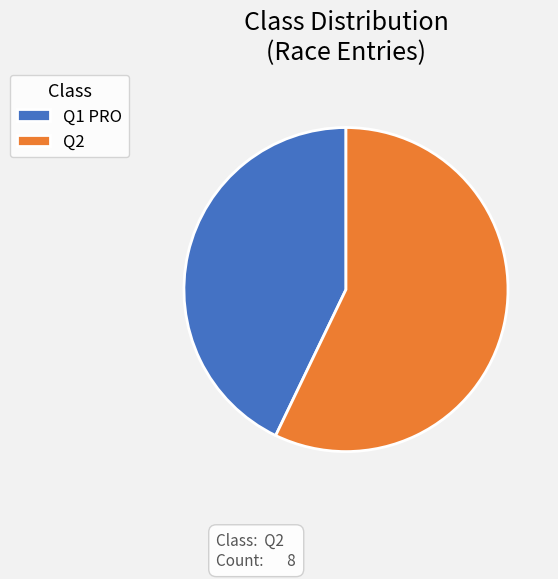

The Q2 slice represents 57% of the pie. True or false?

True